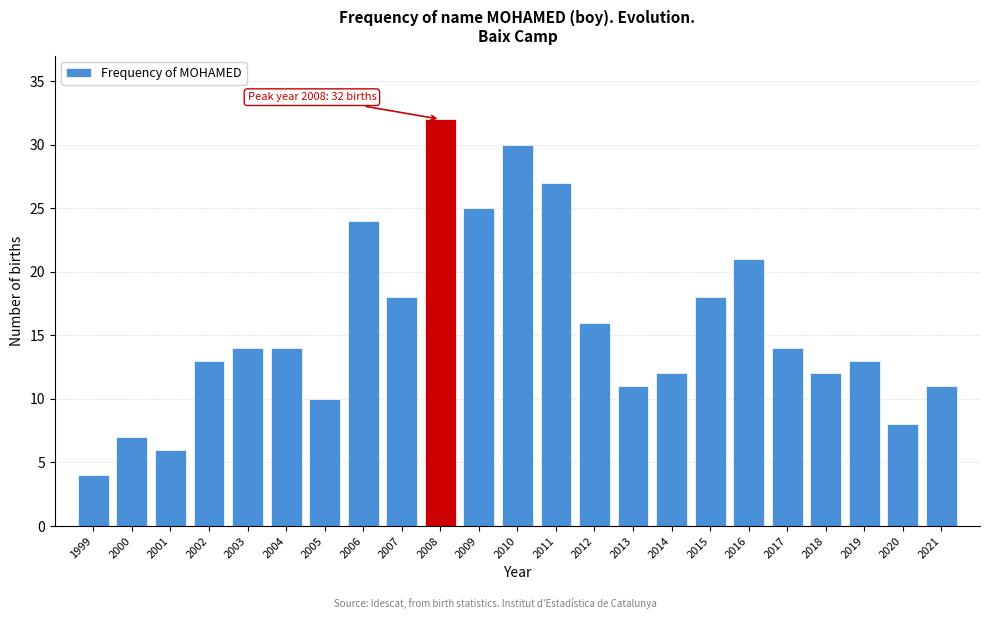

Reading right to left, transcribe all the data shown in this chart.

2021=11	2020=8	2019=13	2018=12	2017=14	2016=21	2015=18	2014=12	2013=11	2012=16	2011=27	2010=30	2009=25	2008=32	2007=18	2006=24	2005=10	2004=14	2003=14	2002=13	2001=6	2000=7	1999=4